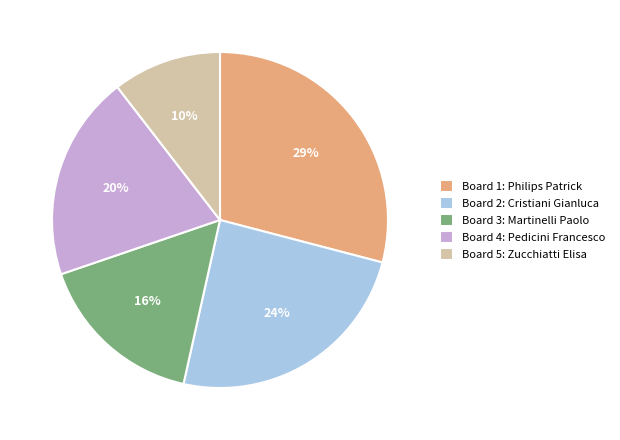

Is there a majority slice in this chart?

No